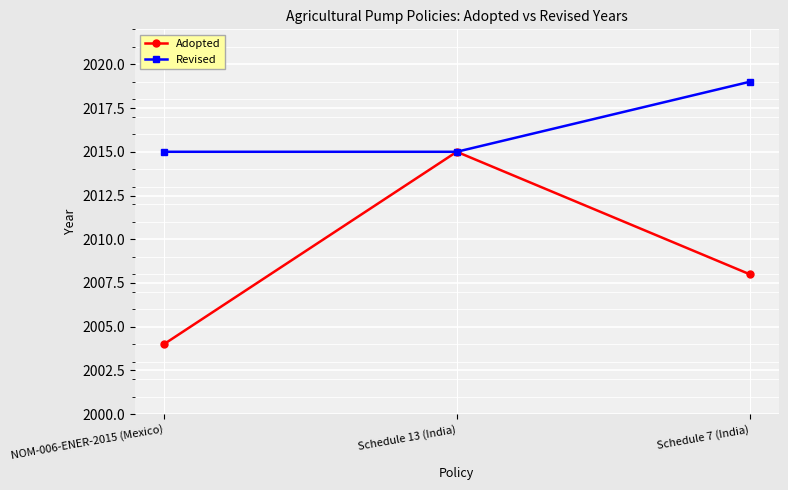

List the series in order of their overall mean, highest first.

Revised, Adopted